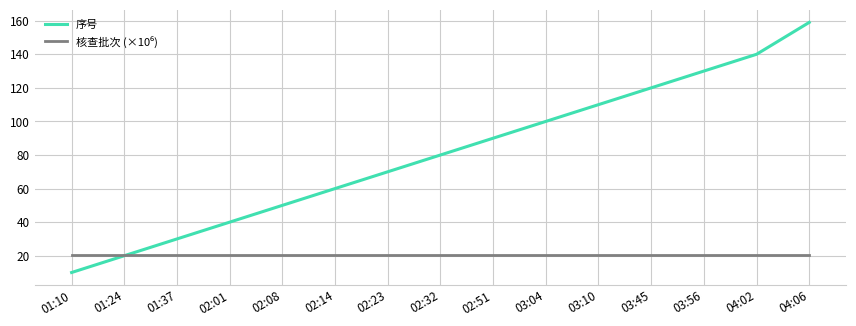

Which series has the widest spread of values?

序号